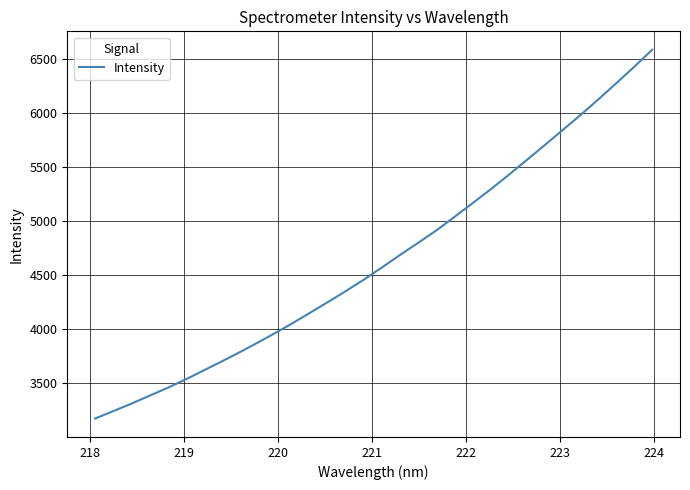

What is the difference between the maximum and minimum values?

3414.2